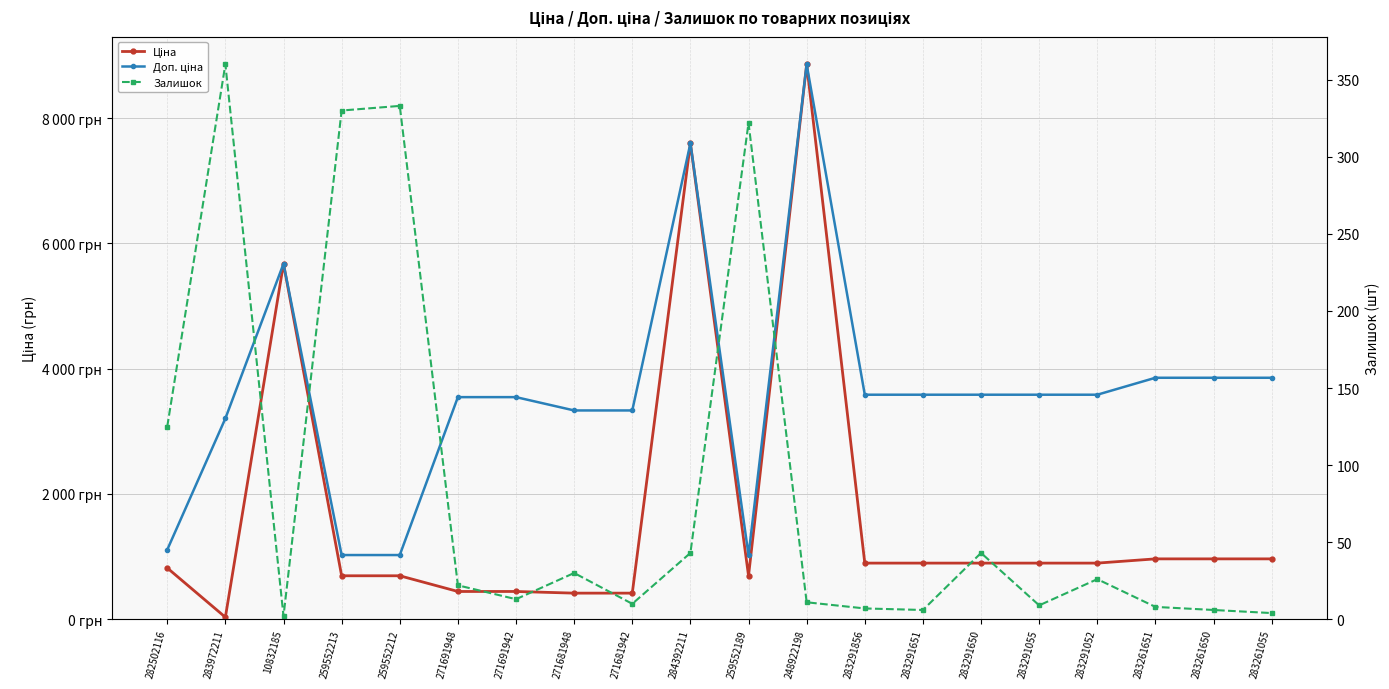

The Залишок series shows 330.0 at 259552213. True or false?

True